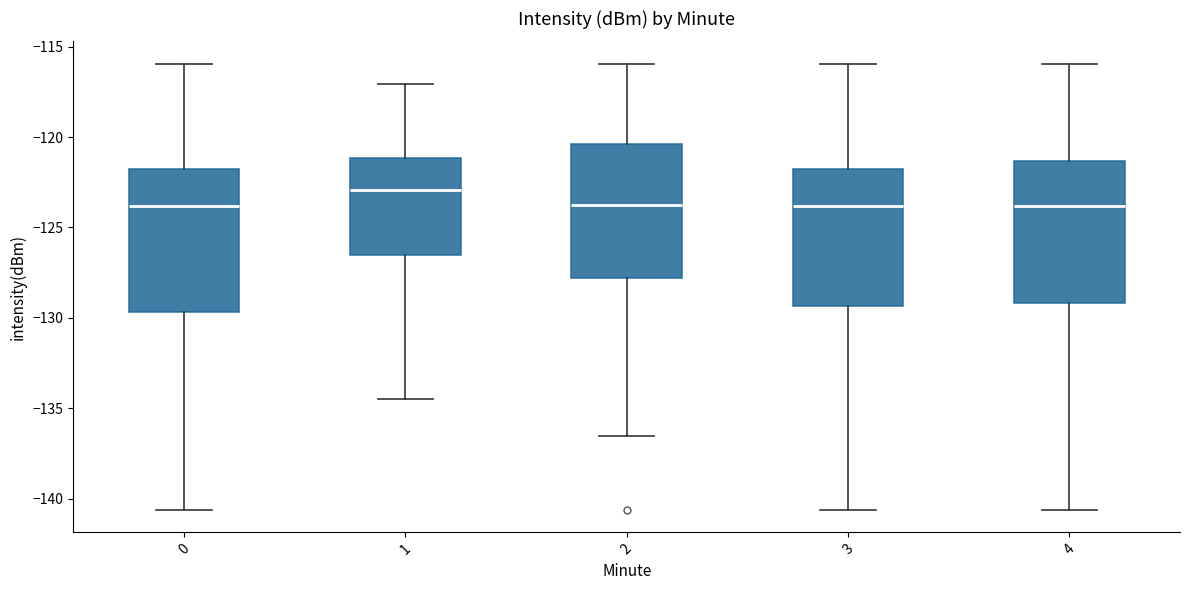

Reading left to right, transcribe this box plot: for each box, give where its median line is, the range the box spans, and where its two whiskers end, as read against the y-axis. The values are not printed on the chart, so give them approximately, as read against the axis.

0: median -124.0, box -129.5 to -122.0, whiskers -140.5 to -116.0
1: median -123.0, box -126.5 to -121.0, whiskers -134.5 to -117.0
2: median -124.0, box -128.0 to -120.5, whiskers -136.5 to -116.0
3: median -124.0, box -129.5 to -122.0, whiskers -140.5 to -116.0
4: median -124.0, box -129.0 to -121.5, whiskers -140.5 to -116.0